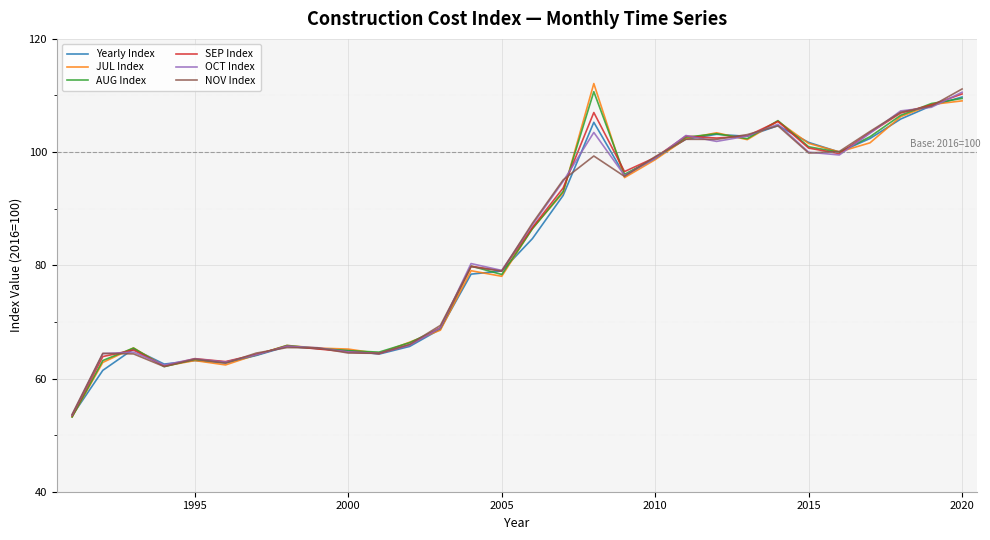

What is the smallest value displayed?

53.2